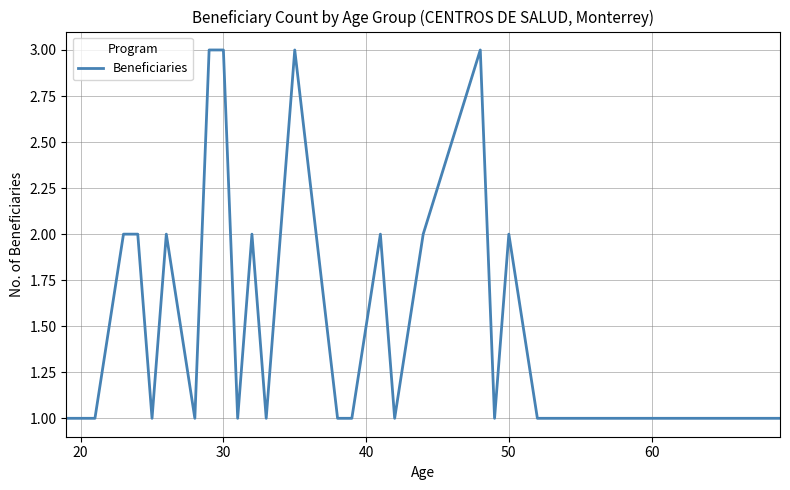

Does the chart display data point markers on the line(s)?

No